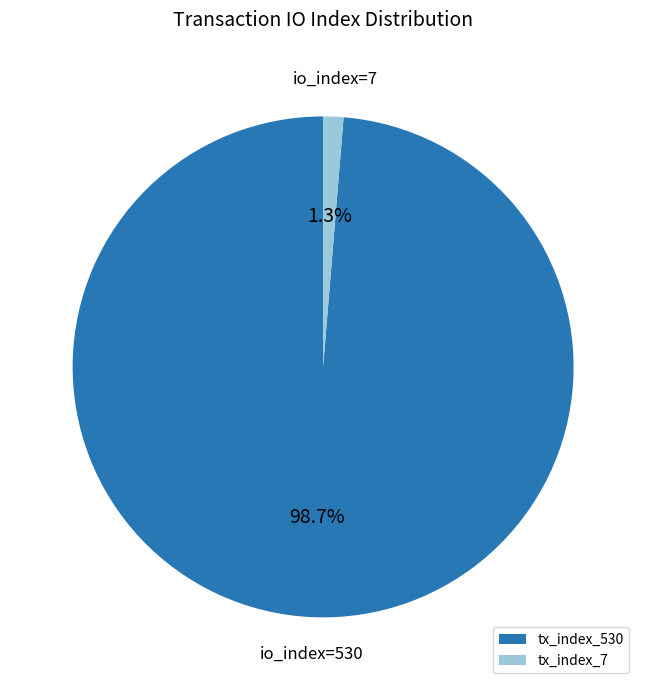

Count the number of slices in the pie.

2